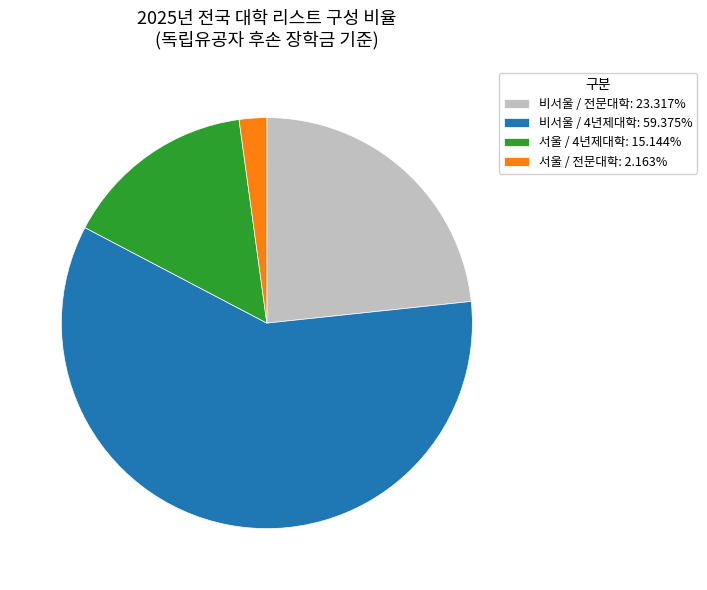

Is there a majority slice in this chart?

Yes